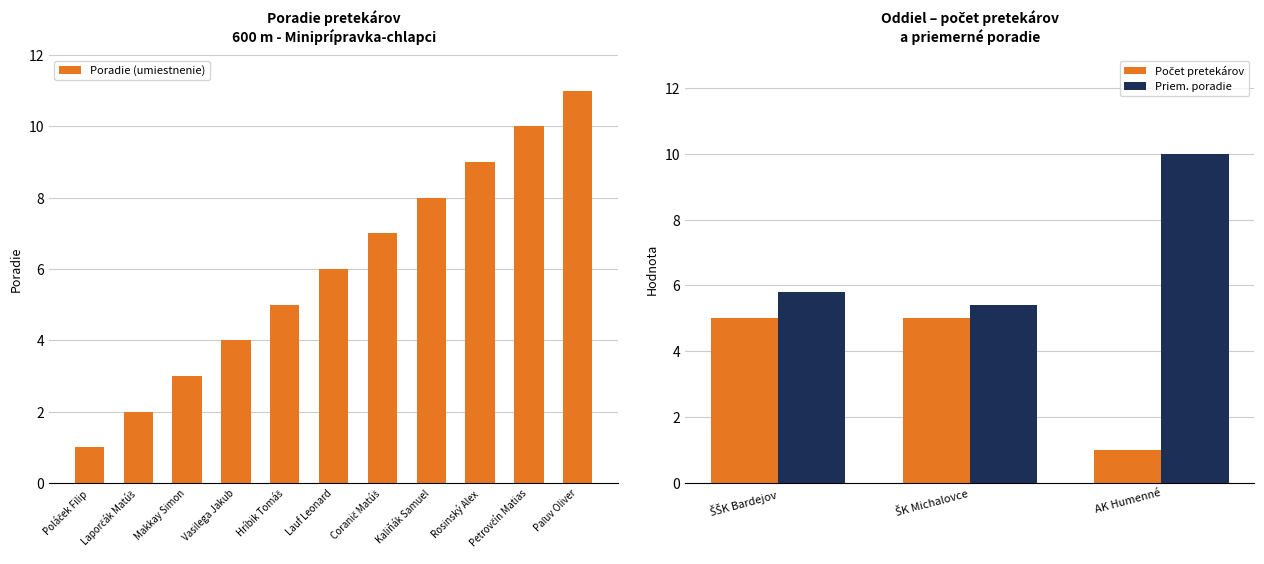

Does the chart contain any negative values?

No